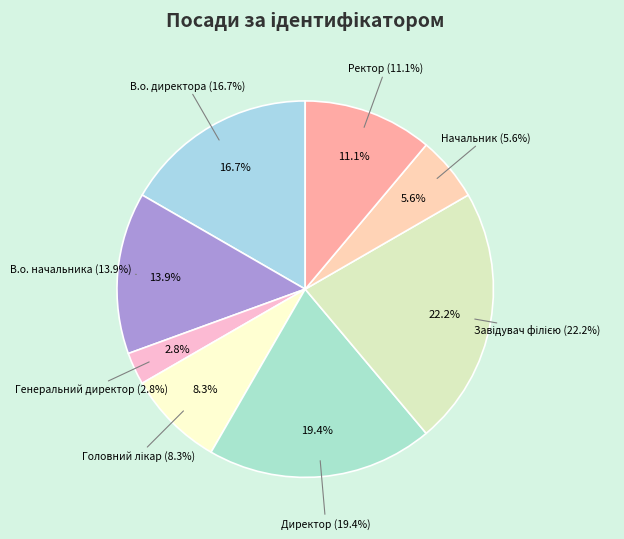

How many slices are in this pie chart?

8